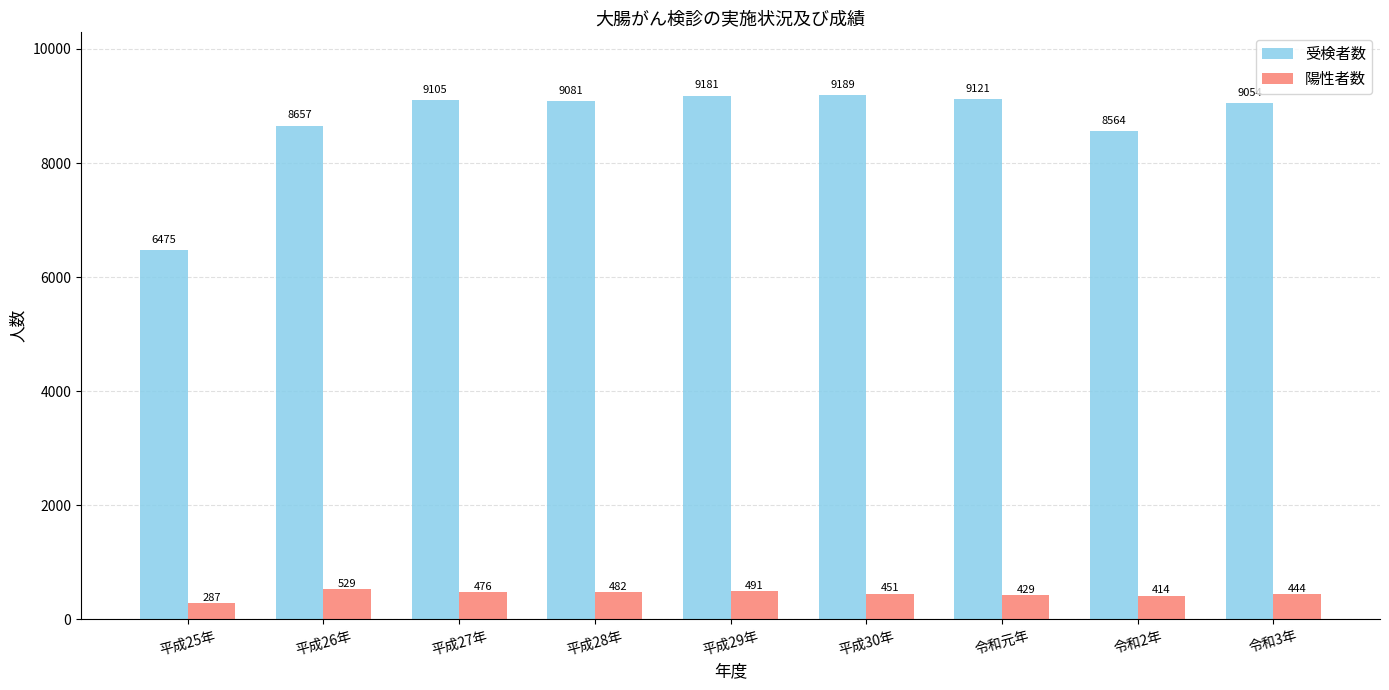

At how many categories does at least one series exceed 1357?

9